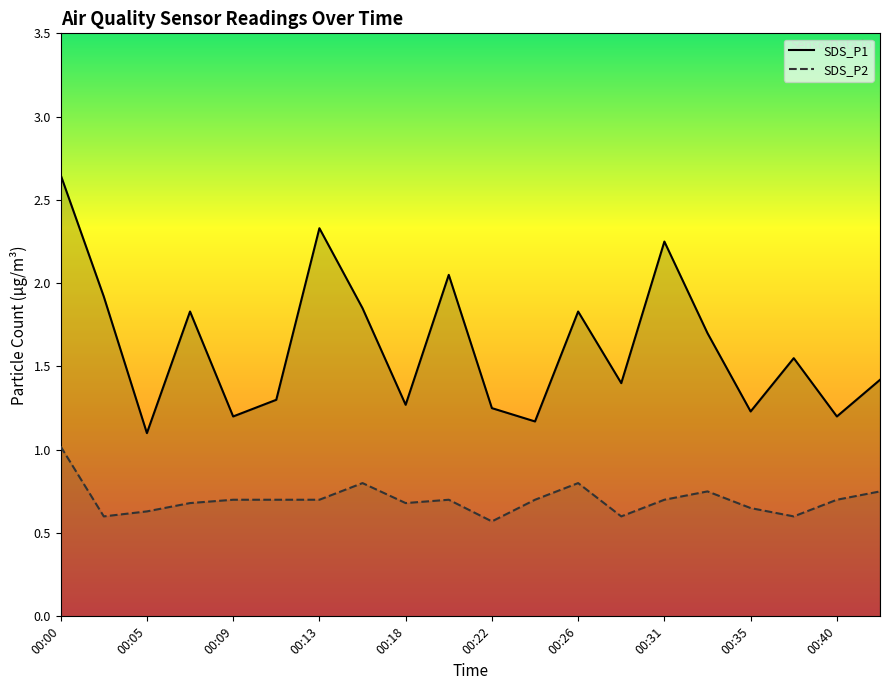

At how many categories does at least one series exceed 1?

20